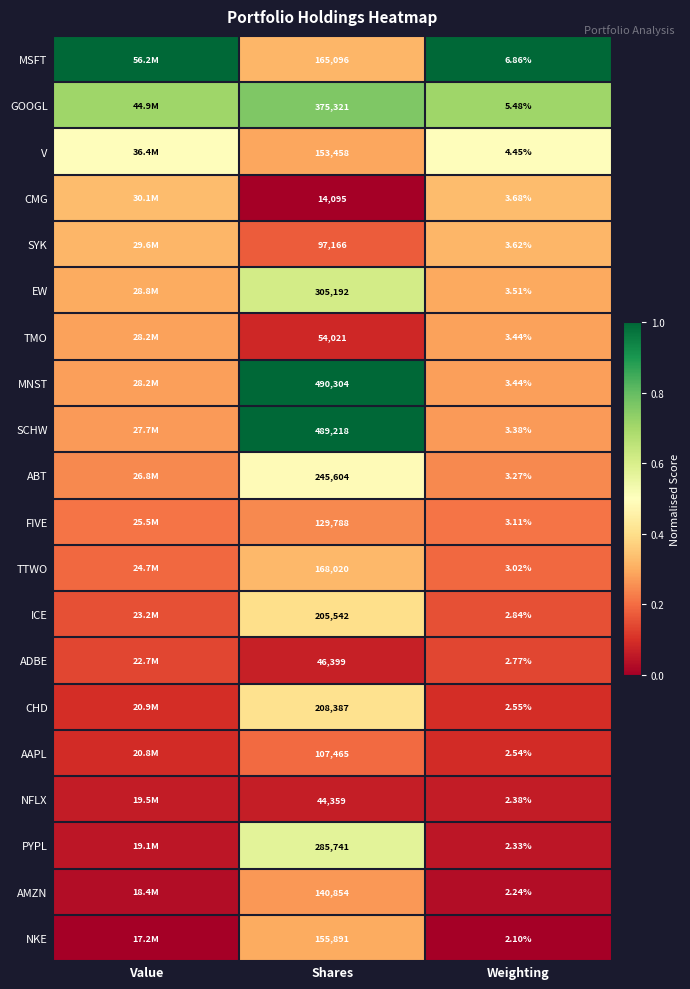

Which series changed the most between Shares and Weighting?

MNST